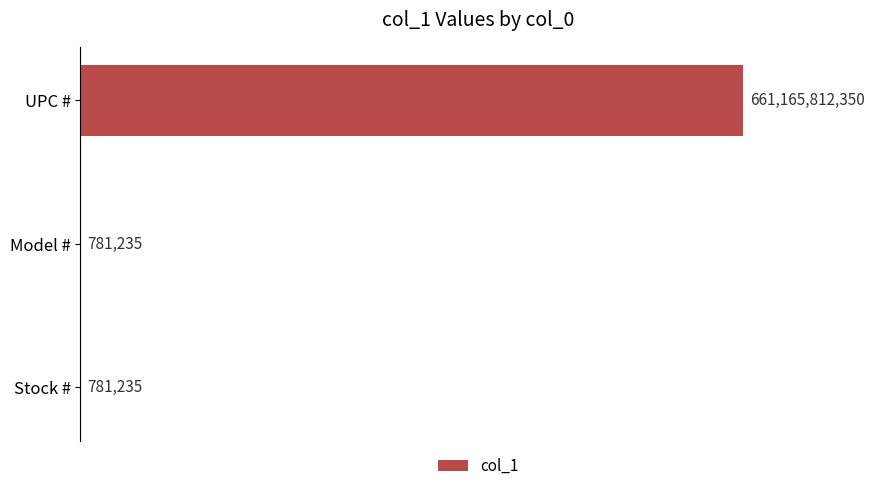

What is the sum of all values?

661167374820